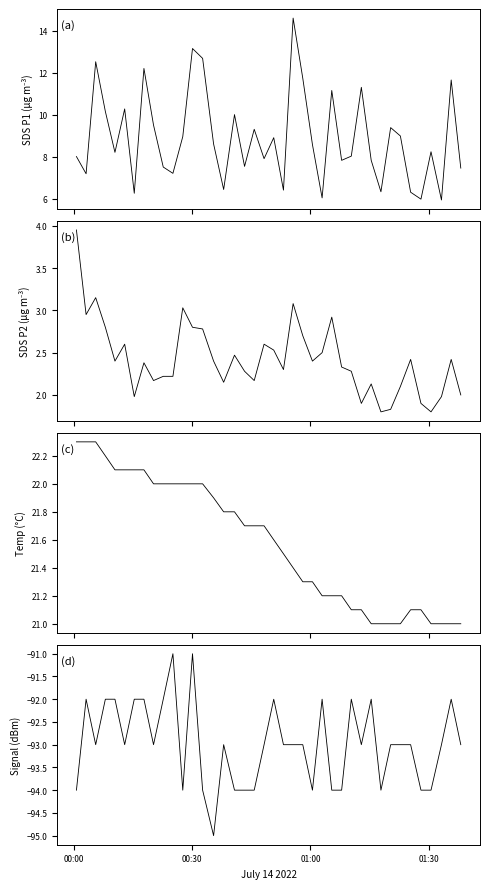

Reading left to right, list all the values displayed in this chart.

SDS_P1: 8.0	7.2	12.5	10.2	8.2	10.3	6.2	12.2	9.5	7.5	7.2	8.9	13.2	12.7	8.6	6.4	10.0	7.5	9.3	7.9	8.9	6.4	14.6	11.7	8.6	6.0	11.2	7.8	8.0	11.3	7.8	6.3	9.4	9.0	6.3	6.0	8.2	5.9	11.7	7.5
SDS_P2: 4.0	3.0	3.1	2.8	2.4	2.6	2.0	2.4	2.2	2.2	2.2	3.0	2.8	2.8	2.4	2.1	2.5	2.3	2.2	2.6	2.5	2.3	3.1	2.7	2.4	2.5	2.9	2.3	2.3	1.9	2.1	1.8	1.8	2.1	2.4	1.9	1.8	2.0	2.4	2.0
Temp: 22.3	22.3	22.3	22.2	22.1	22.1	22.1	22.1	22.0	22.0	22.0	22.0	22.0	22.0	21.9	21.8	21.8	21.7	21.7	21.7	21.6	21.5	21.4	21.3	21.3	21.2	21.2	21.2	21.1	21.1	21.0	21.0	21.0	21.0	21.1	21.1	21.0	21.0	21.0	21.0
Signal: -94.0	-92.0	-93.0	-92.0	-92.0	-93.0	-92.0	-92.0	-93.0	-92.0	-91.0	-94.0	-91.0	-94.0	-95.0	-93.0	-94.0	-94.0	-94.0	-93.0	-92.0	-93.0	-93.0	-93.0	-94.0	-92.0	-94.0	-94.0	-92.0	-93.0	-92.0	-94.0	-93.0	-93.0	-93.0	-94.0	-94.0	-93.0	-92.0	-93.0